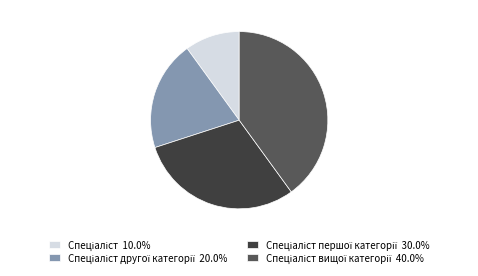

Does any single category account for the majority?

No